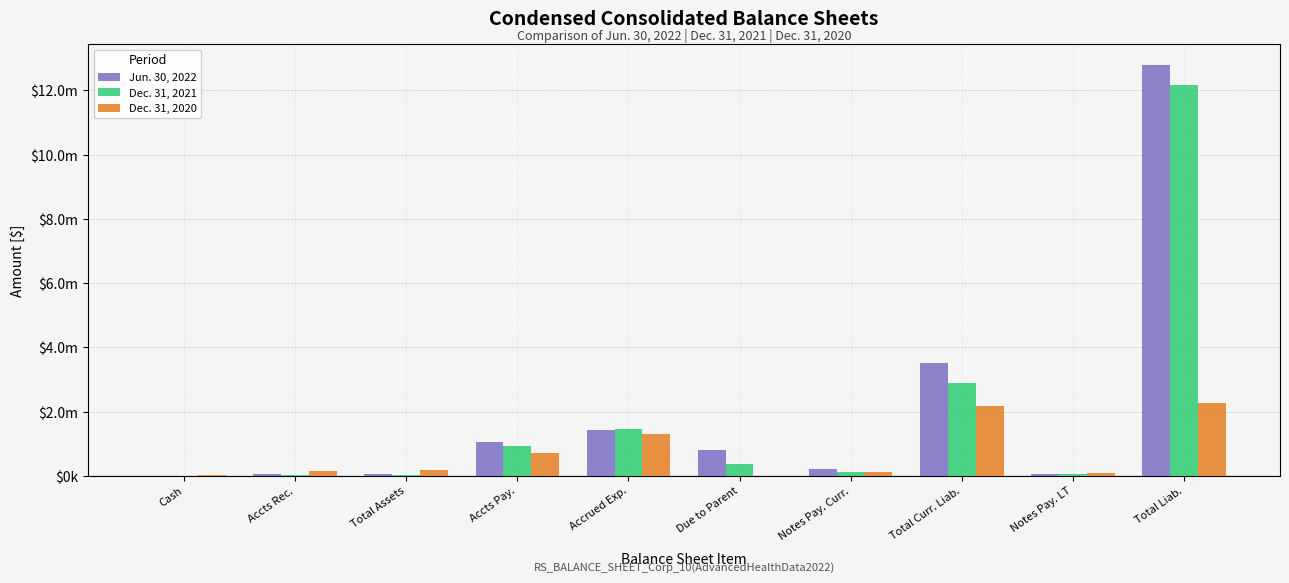

What are all the series names shown in the legend?

Jun. 30, 2022, Dec. 31, 2021, Dec. 31, 2020